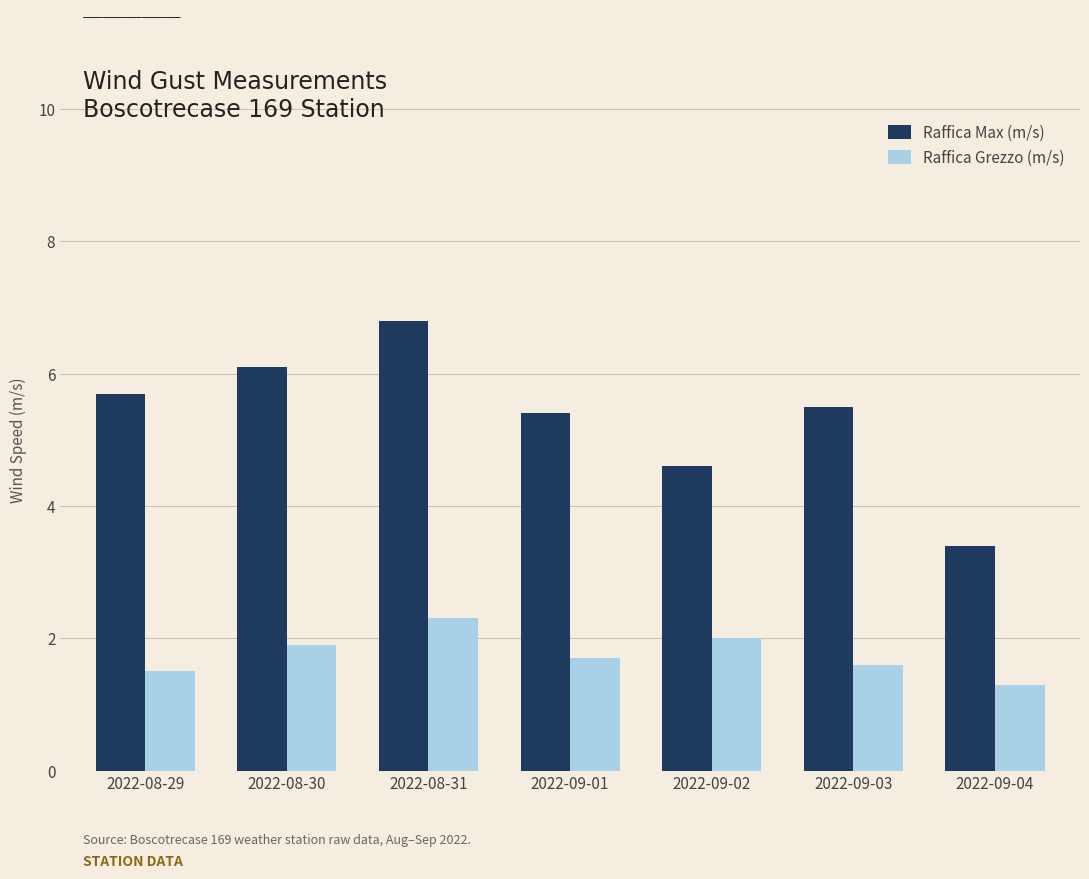

What is the label of the 6th bar from the left?

2022-09-03